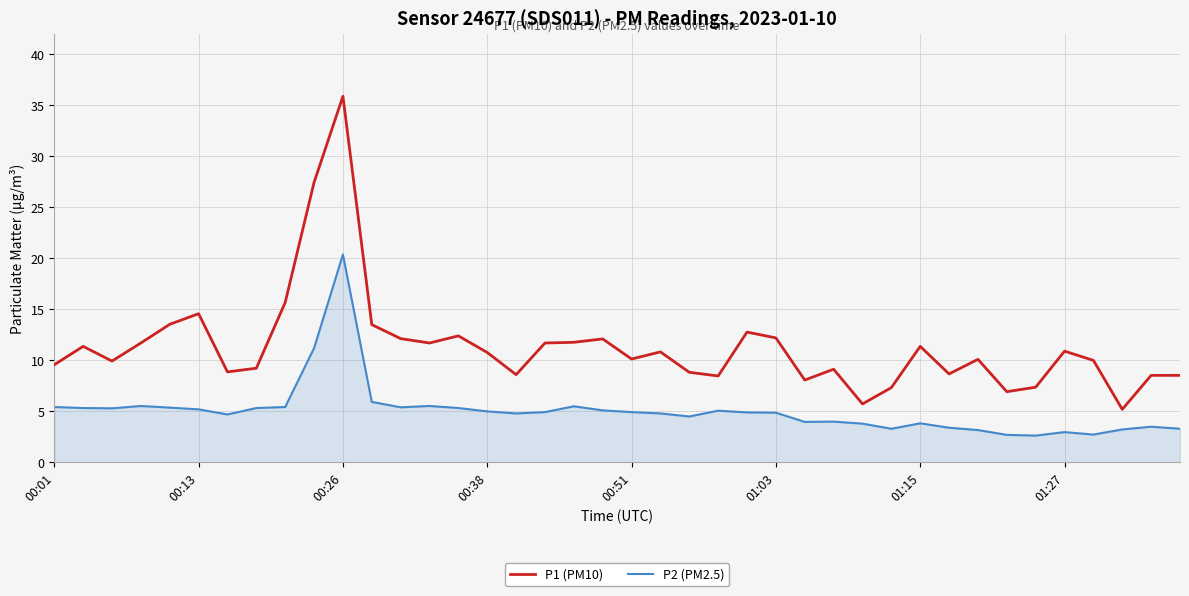

Which series has the largest total across all categories?

P1 (PM10)